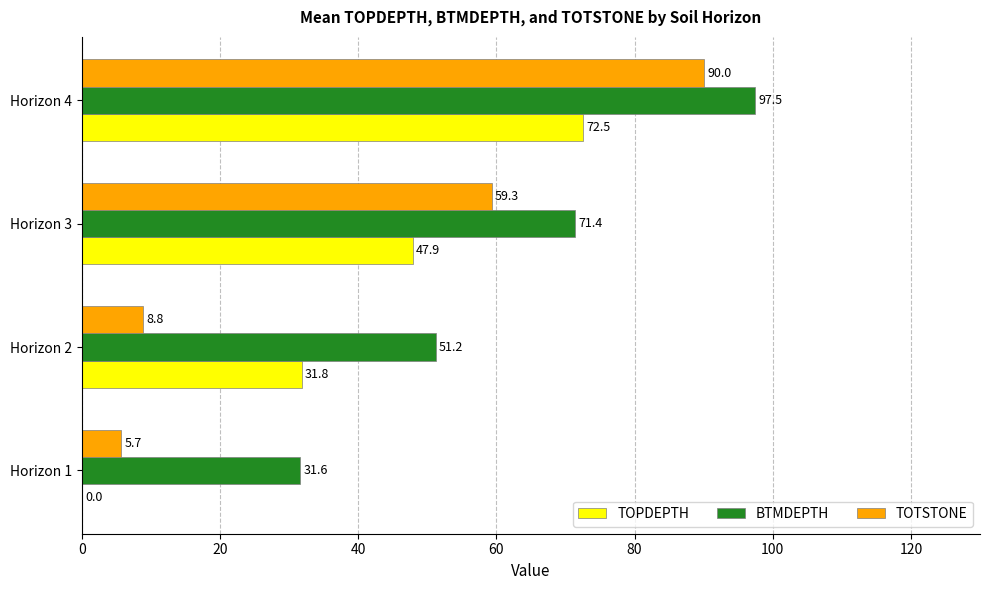

What is the sum of all BTMDEPTH values?

251.7